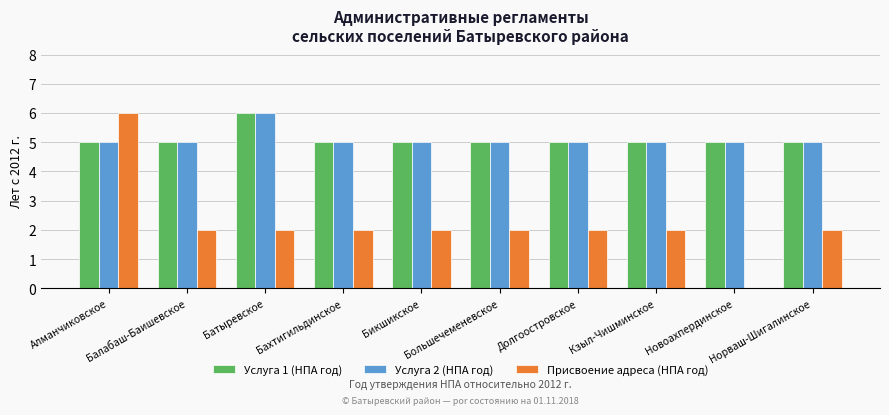

Reading left to right, transcribe all the data shown in this chart.

Услуга 1 (НПА год): Алманчиковское=5	Балабаш-Баишевское=5	Батыревское=6	Бахтигильдинское=5	Бикшикское=5	Большечеменевское=5	Долгоостровское=5	Кзыл-Чишминское=5	Новоахпердинское=5	Норваш-Шигалинское=5
Услуга 2 (НПА год): Алманчиковское=5	Балабаш-Баишевское=5	Батыревское=6	Бахтигильдинское=5	Бикшикское=5	Большечеменевское=5	Долгоостровское=5	Кзыл-Чишминское=5	Новоахпердинское=5	Норваш-Шигалинское=5
Присвоение адреса (НПА год): Алманчиковское=6	Балабаш-Баишевское=2	Батыревское=2	Бахтигильдинское=2	Бикшикское=2	Большечеменевское=2	Долгоостровское=2	Кзыл-Чишминское=2	Новоахпердинское=0	Норваш-Шигалинское=2